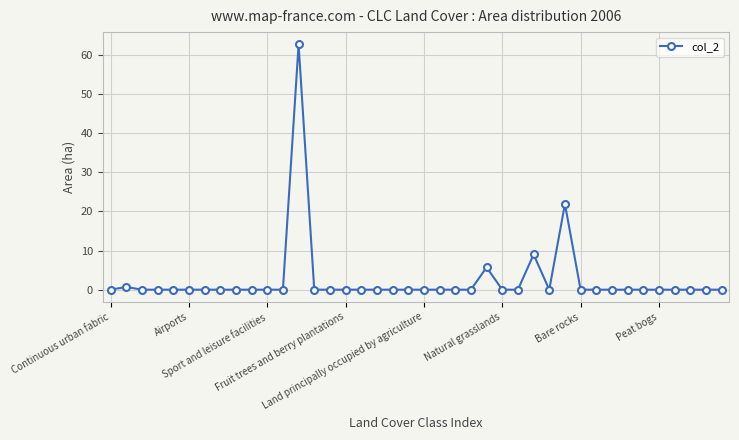

What is the greatest value displayed?

62.7